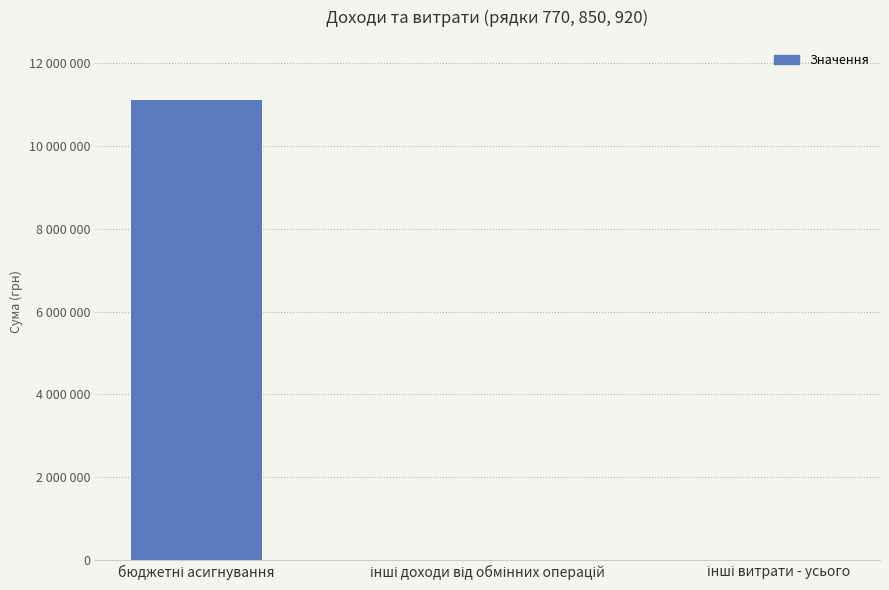

Does the chart contain stacked bars?

No